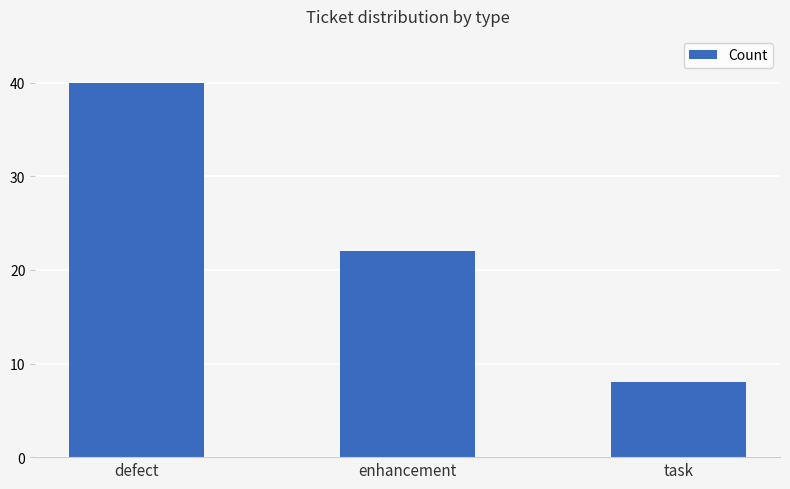

What position from the left is defect?

1